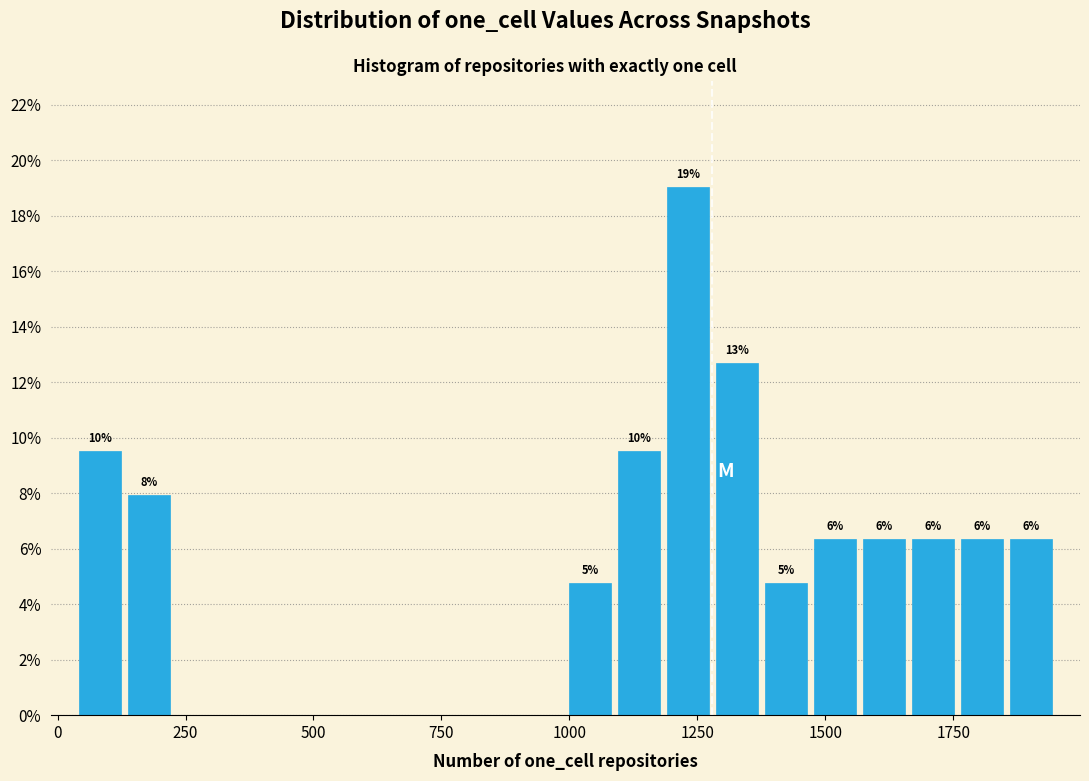

Read against the x-axis, roughly where is the centre of the tallest bar?

1250